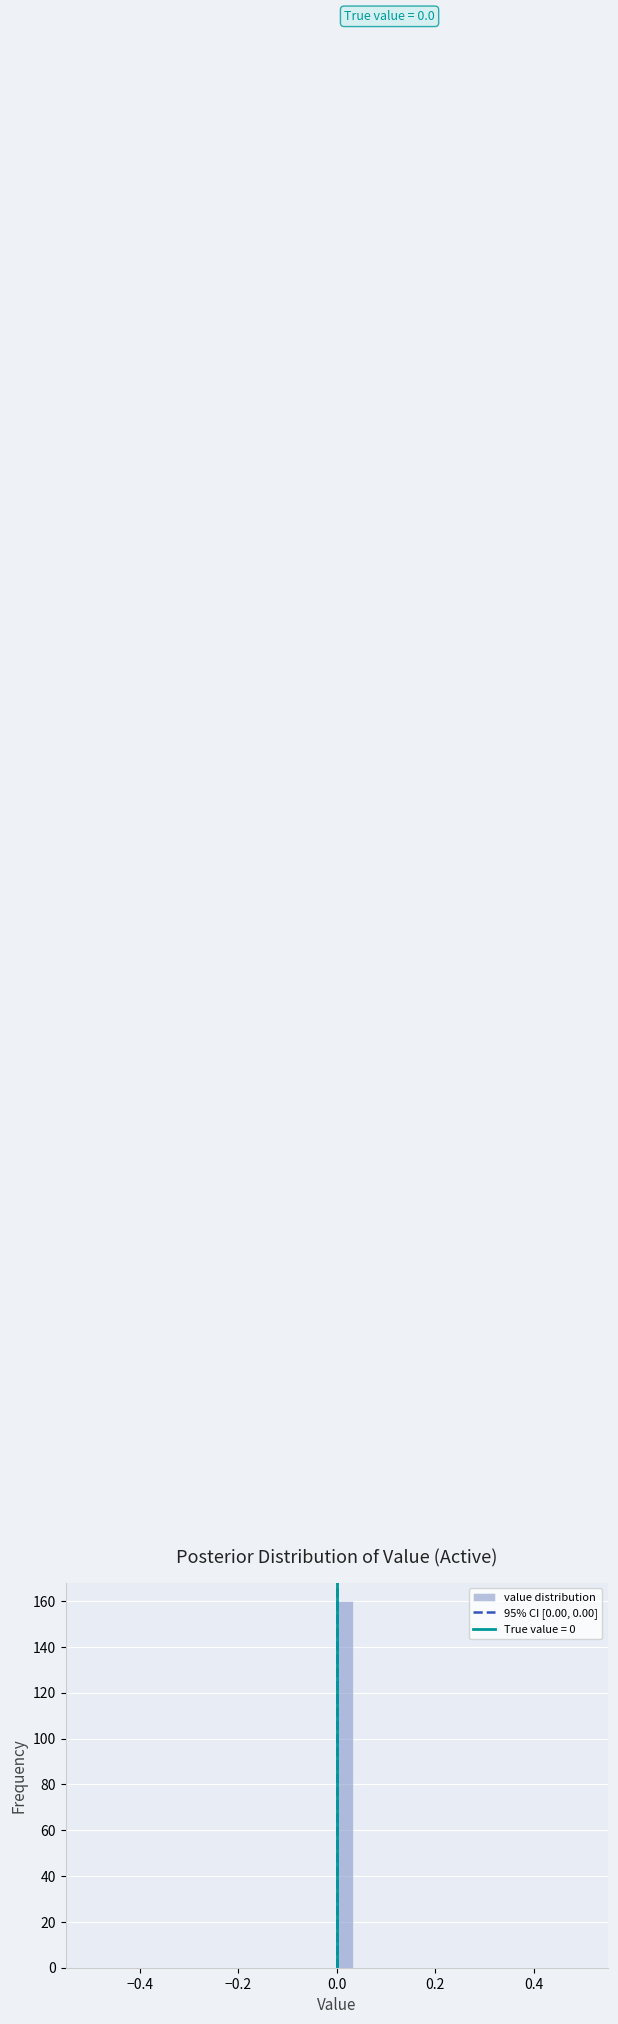

Around what value on the x-axis is the tallest bar? Give the approximate position of its centre, as read against the axis.

0.02